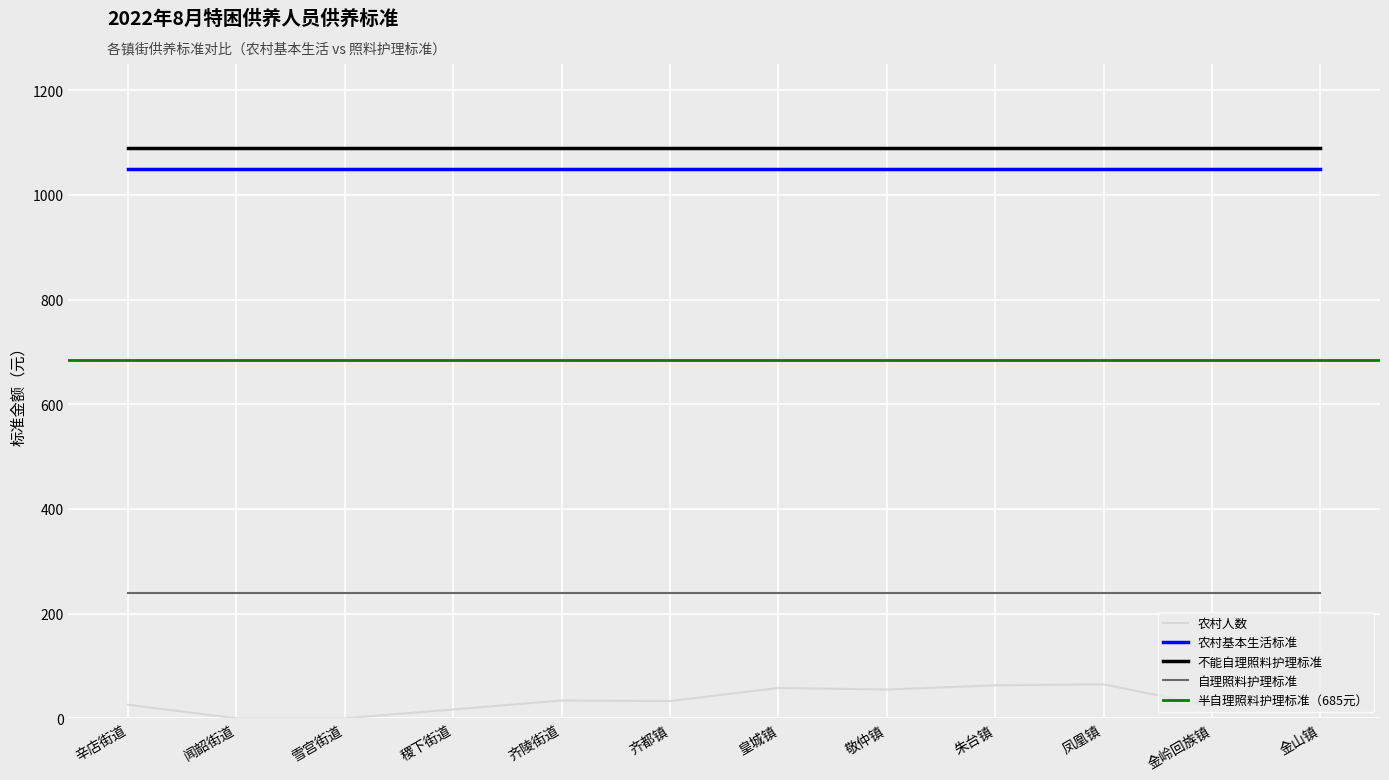

Read the 农村基本生活标准 value at 凤凰镇.

1050